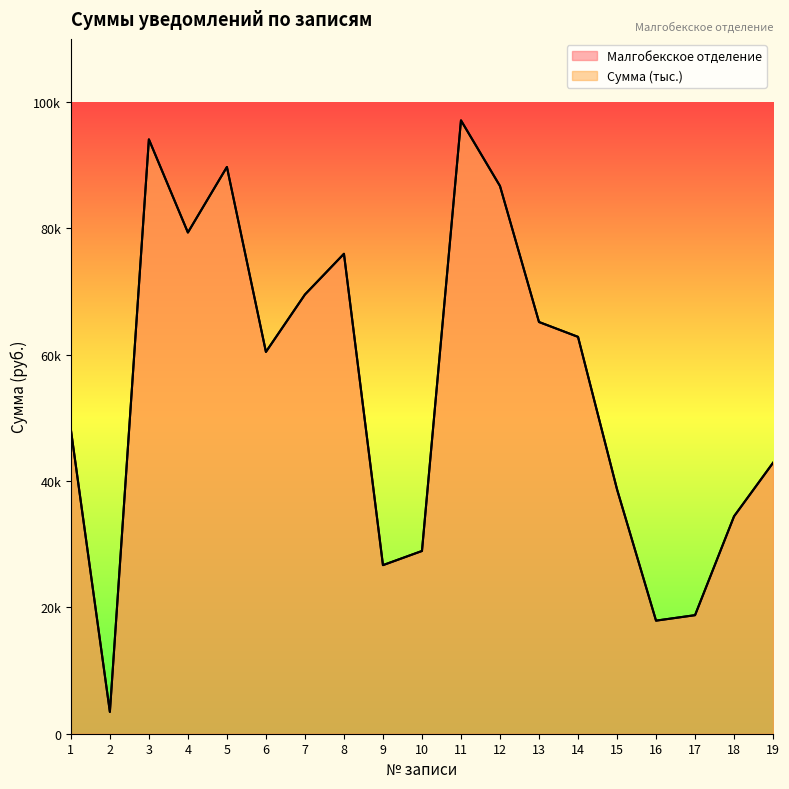

How many categories are shown in the chart?

19